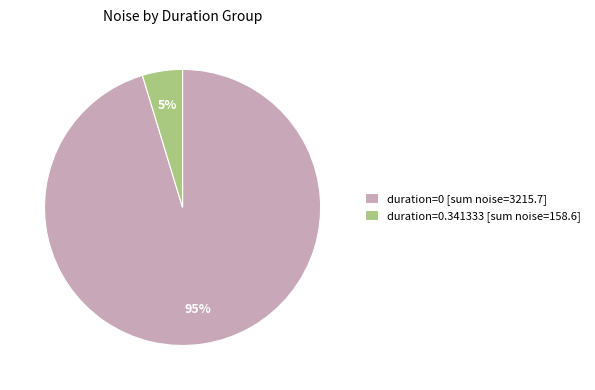

How many segments does this pie chart have?

2